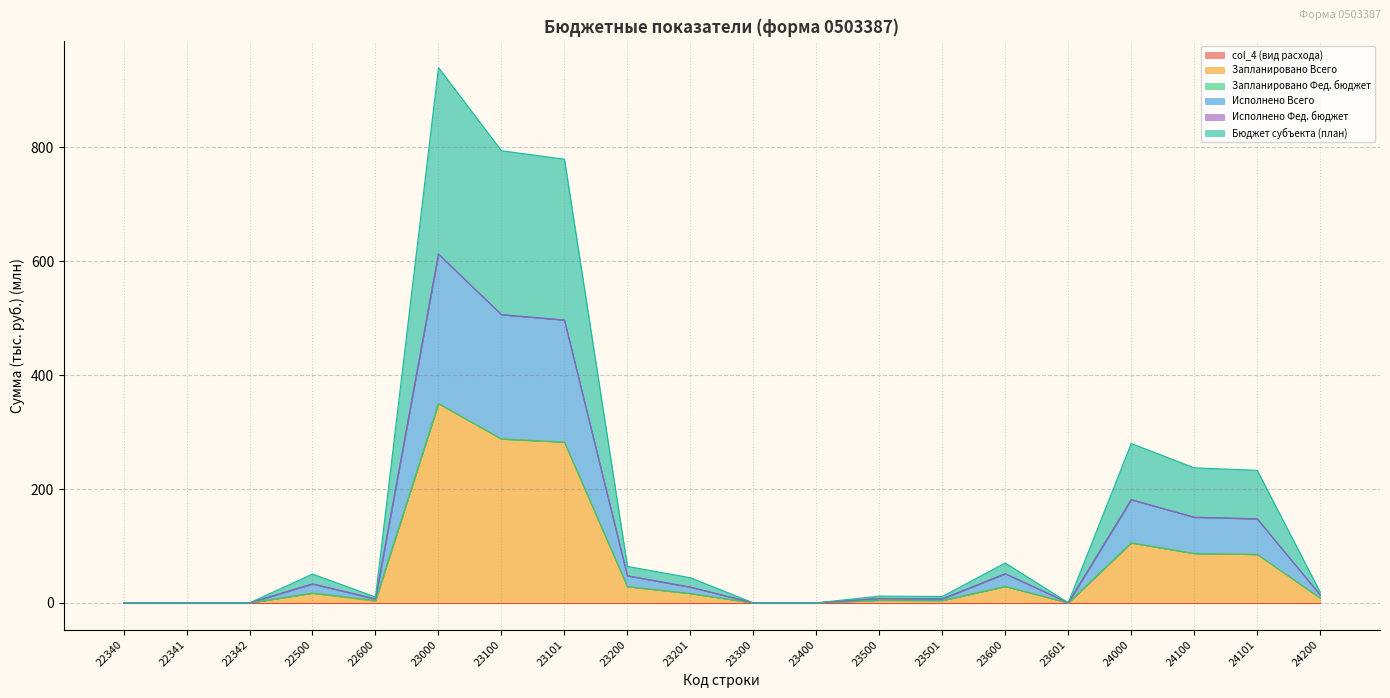

True or false: Запланировано Всего and Бюджет субъекта (план) intersect in this chart.

False